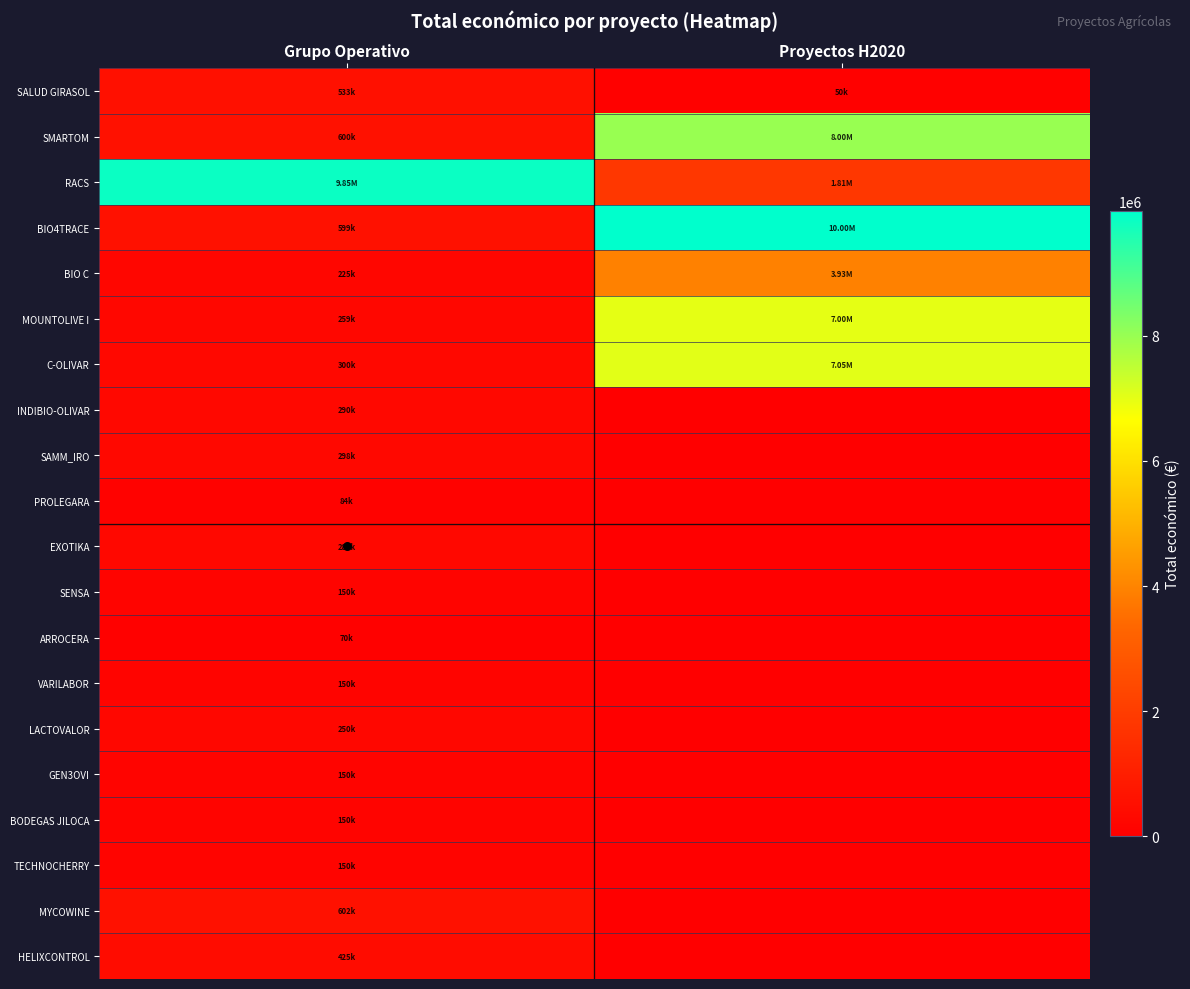

Which category has the highest value across all series?

Proyectos H2020